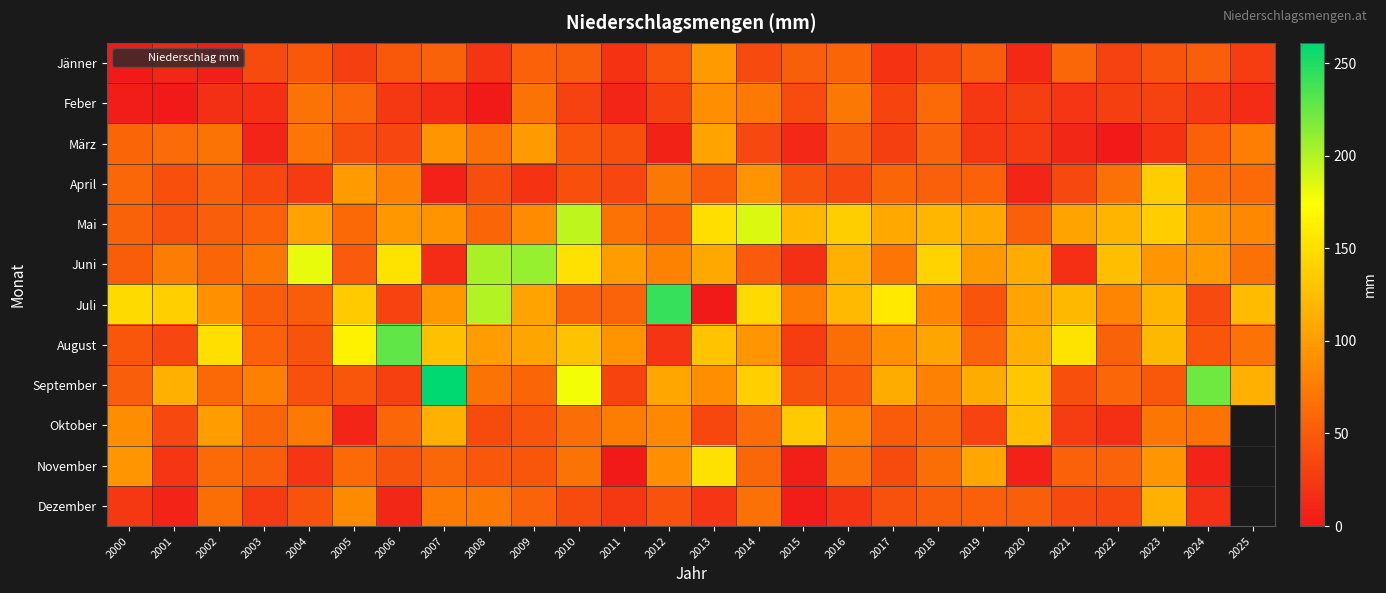

What is the sum of the Oktober values at 2014 and 2017?

113.0